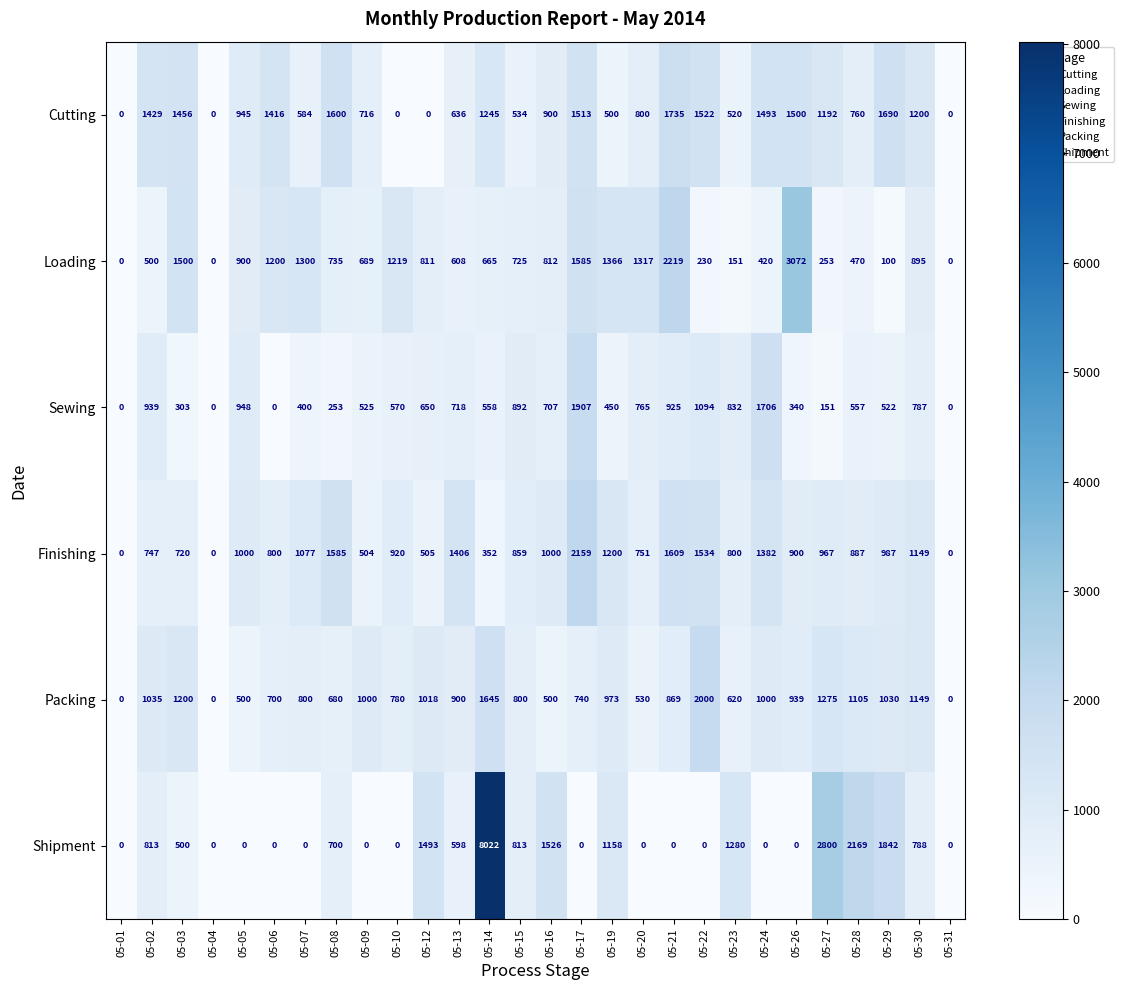

What is the sum of all Shipment values?

24502